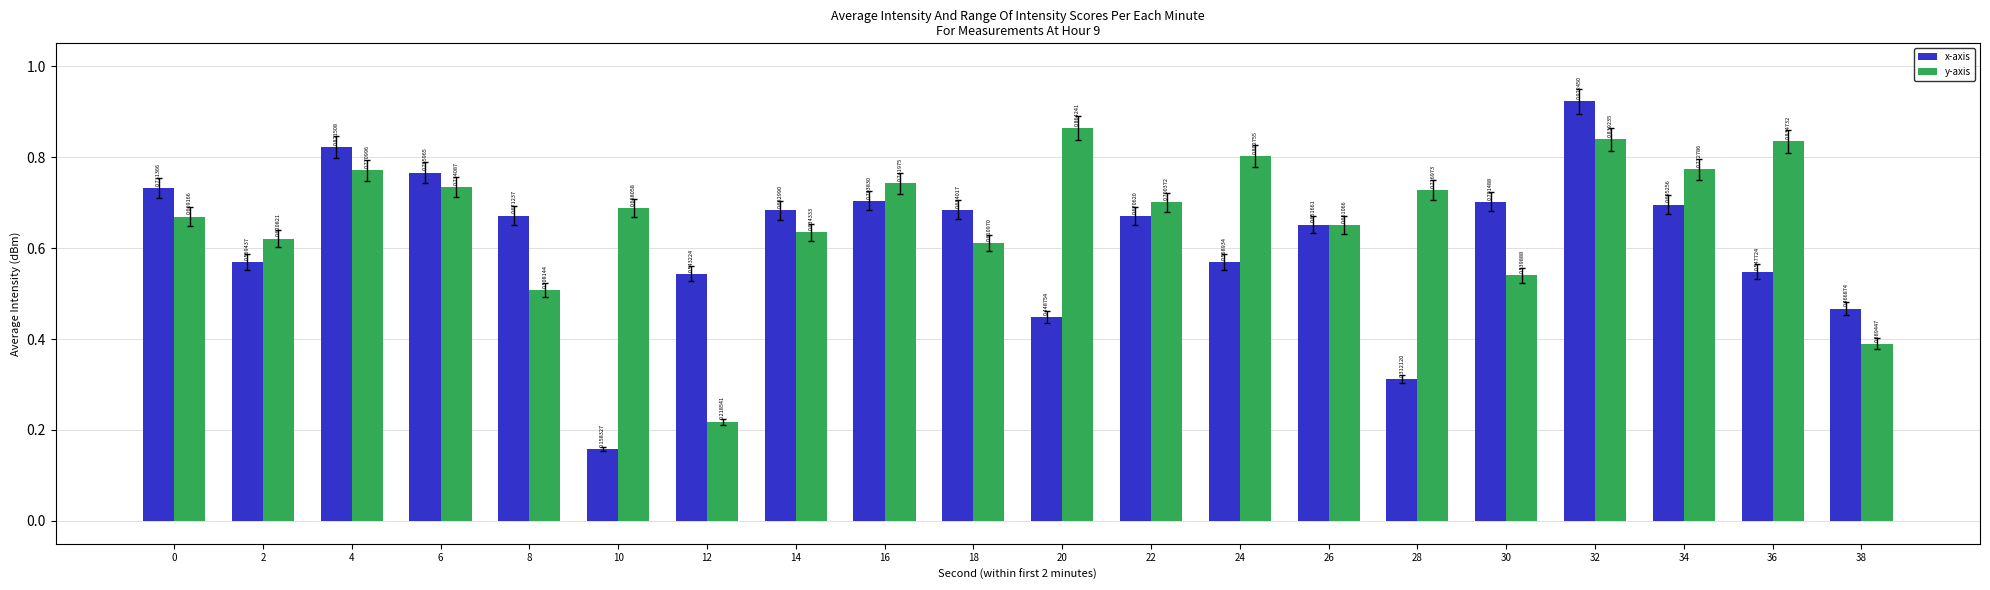

Rank the series by their average value, from lowest to highest.

x-axis, y-axis